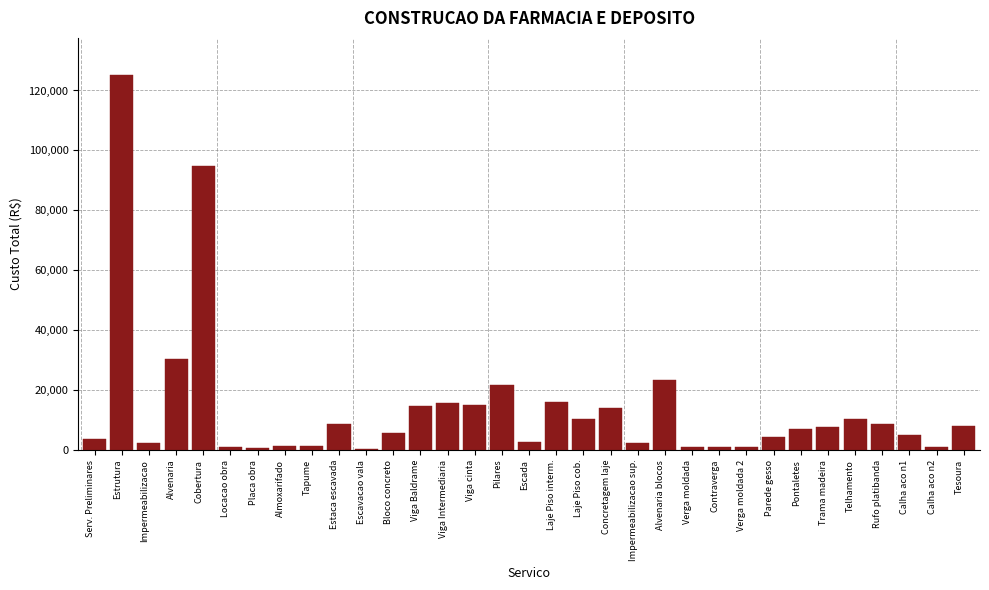

The value at Calha aco n1 is 5160.0. True or false?

True